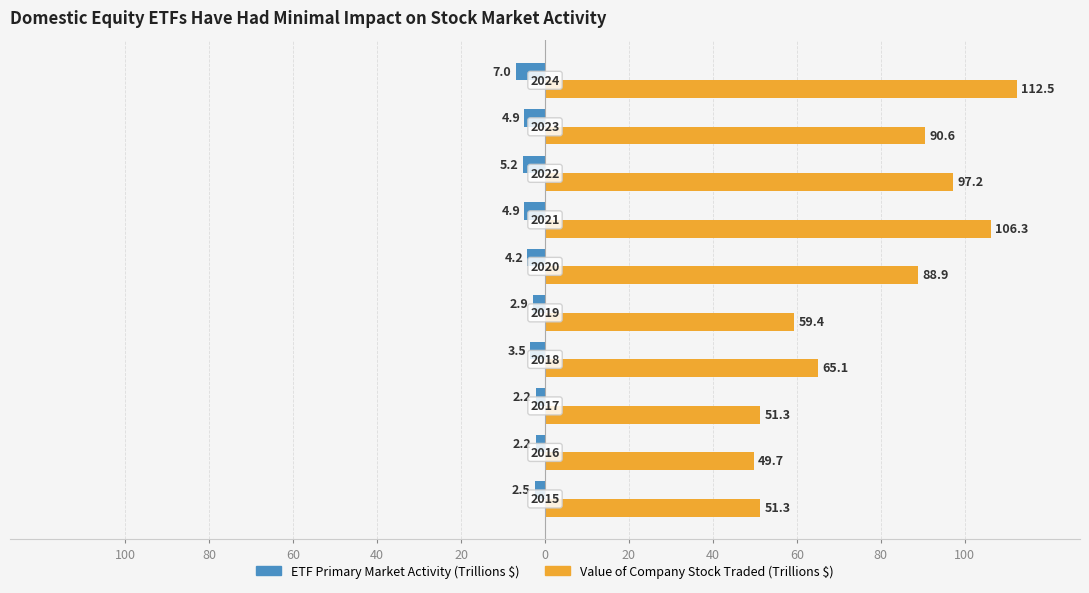

Reading left to right, extract all data points from this chart.

Domestic Equity ETF Primary Market Activity (Trillions): -2.5	-2.2	-2.2	-3.5	-2.9	-4.2	-4.9	-5.2	-4.9	-7.0
Value of Company Stock Traded (Trillions): 51.3	49.7	51.3	65.1	59.4	88.9	106.3	97.2	90.6	112.5